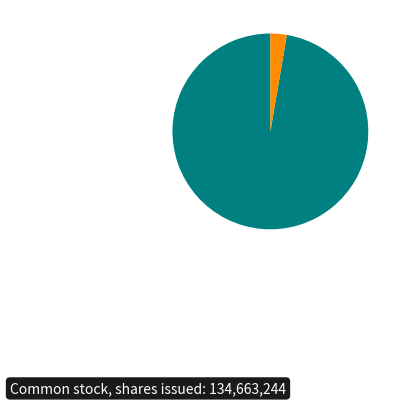

Is there a majority slice in this chart?

Yes